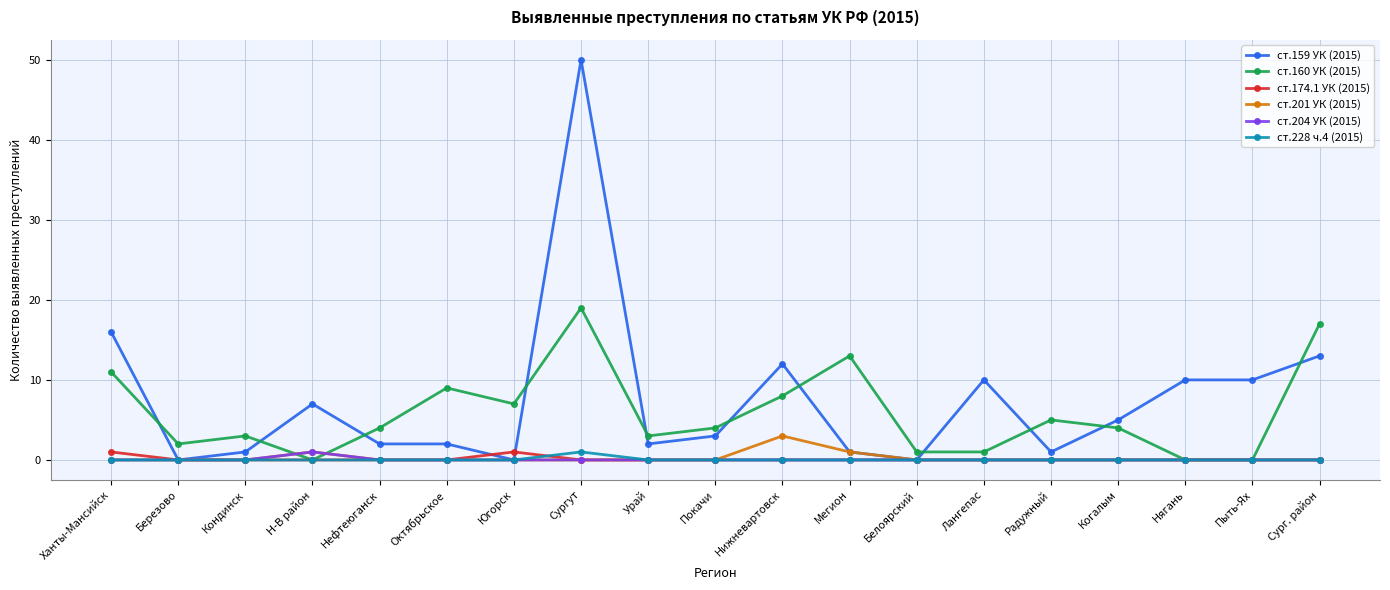

Count the number of data series in this chart.

6